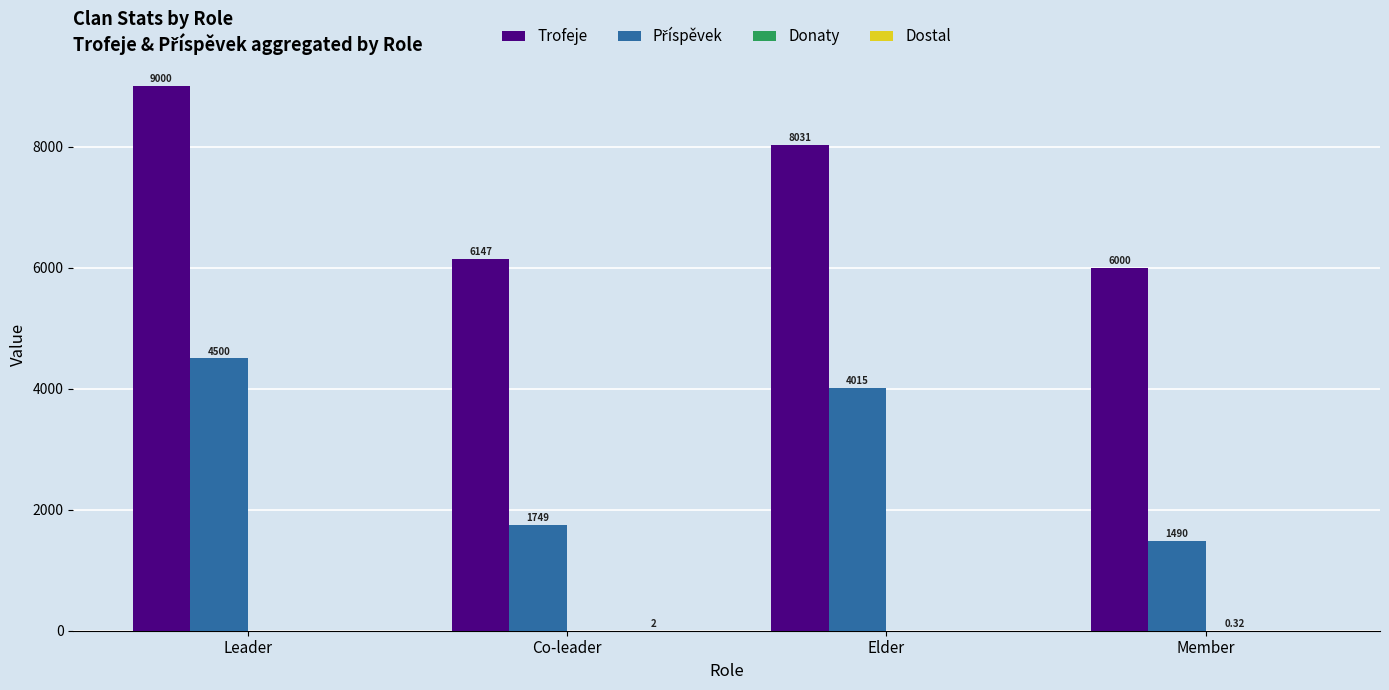

At which label does Trofeje first exceed 8031?

Leader